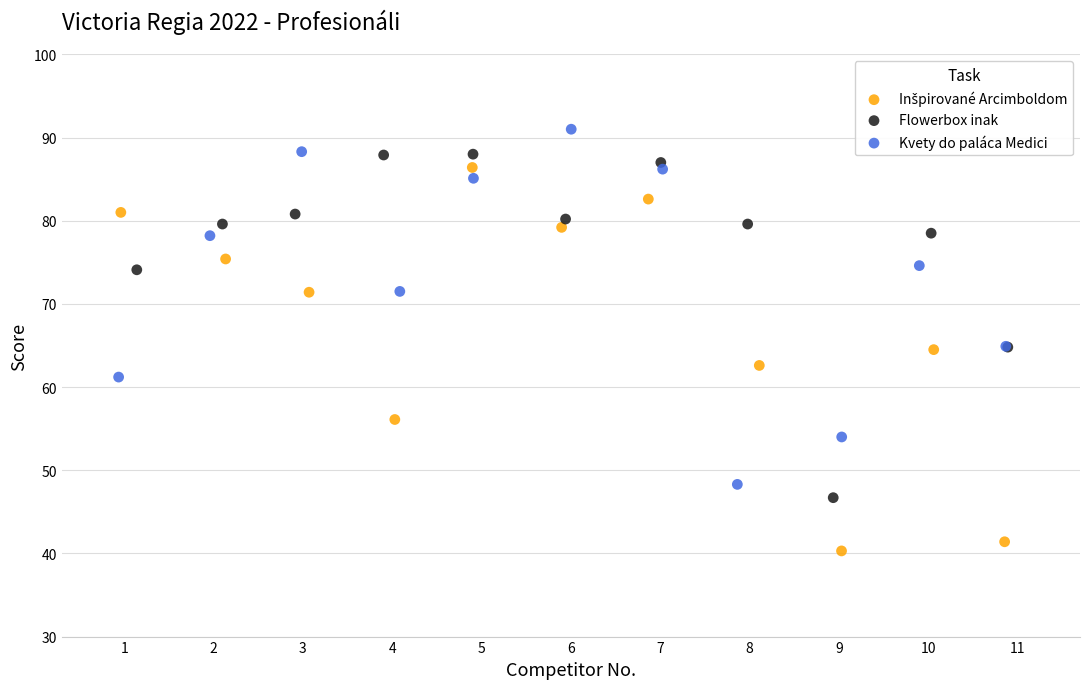

Which series contains the highest Y value?

Kvety do paláca Medici